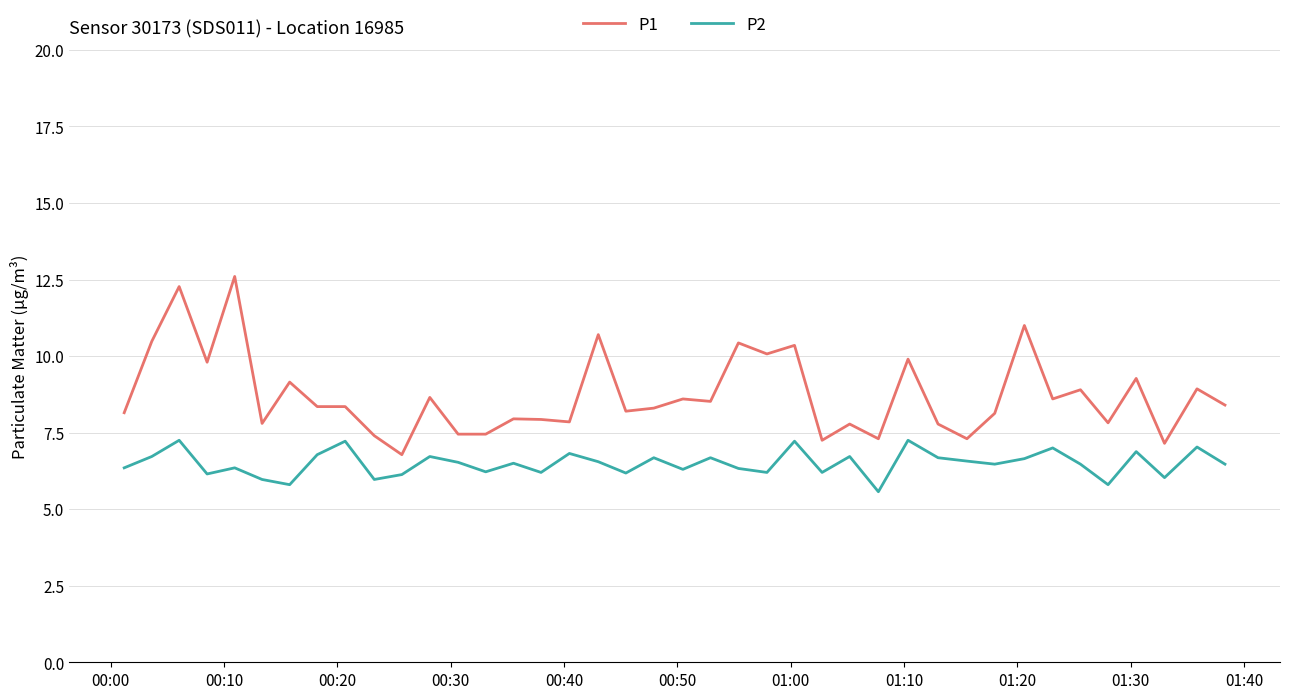

True or false: P2 and P1 cross at least once.

False